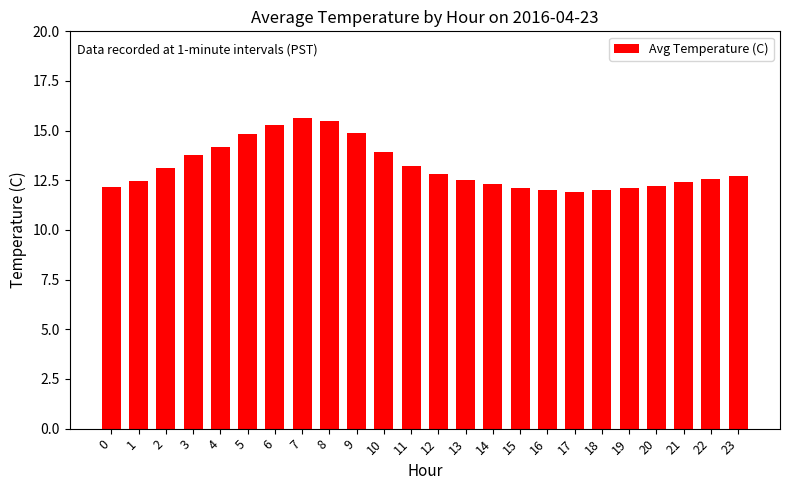

What is the value of the 23rd bar from the left?

12.6